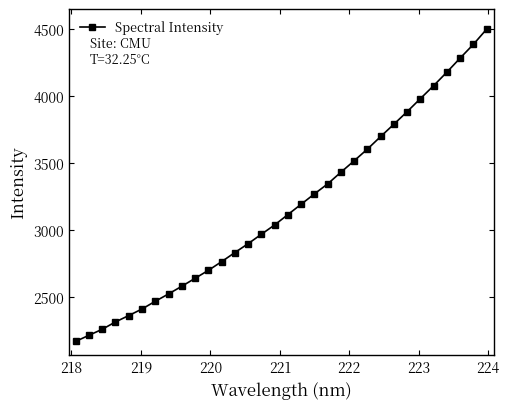

What is the smallest value displayed?

2170.4